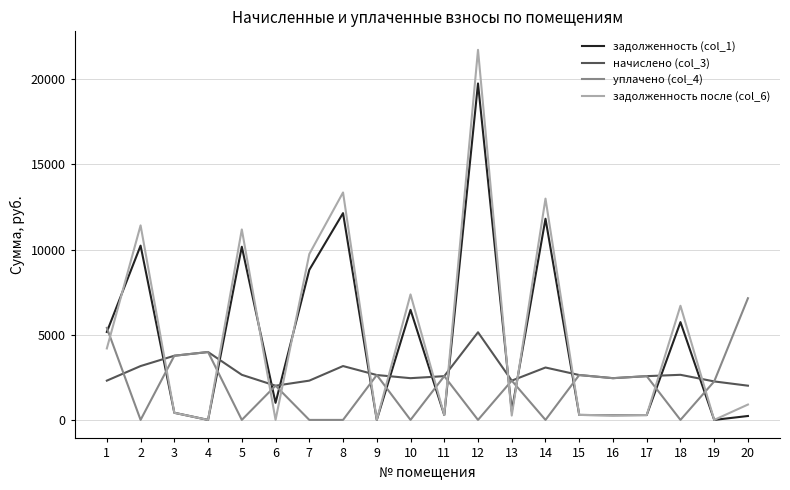

Rank the series at 2 from lowest to highest value.

уплачено (col_4), начислено (col_3), задолженность (col_1), задолженность после (col_6)